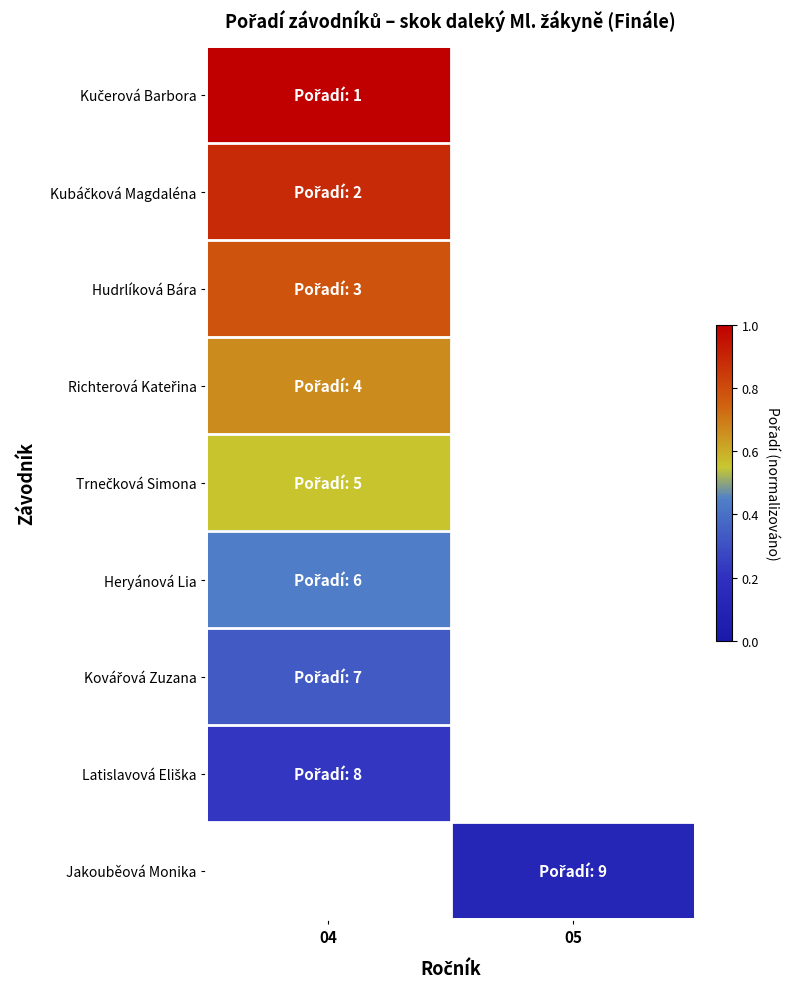

Rank the series by their average value, from lowest to highest.

Kučerová Barbora, Kubáčková Magdaléna, Hudrlíková Bára, Richterová Kateřina, Trnečková Simona, Heryánová Lia, Kovářová Zuzana, Latislavová Eliška, Jakouběová Monika